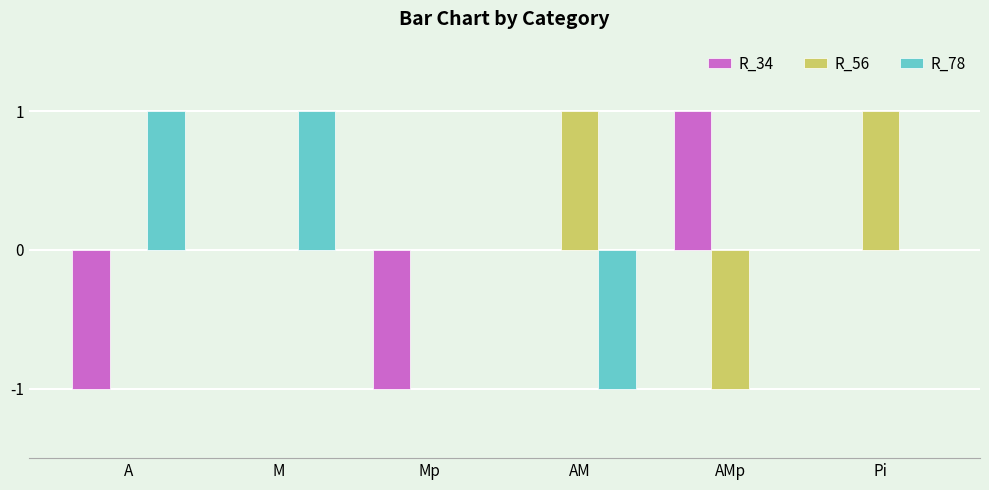

The R_78 series shows 0 at AMp. True or false?

True